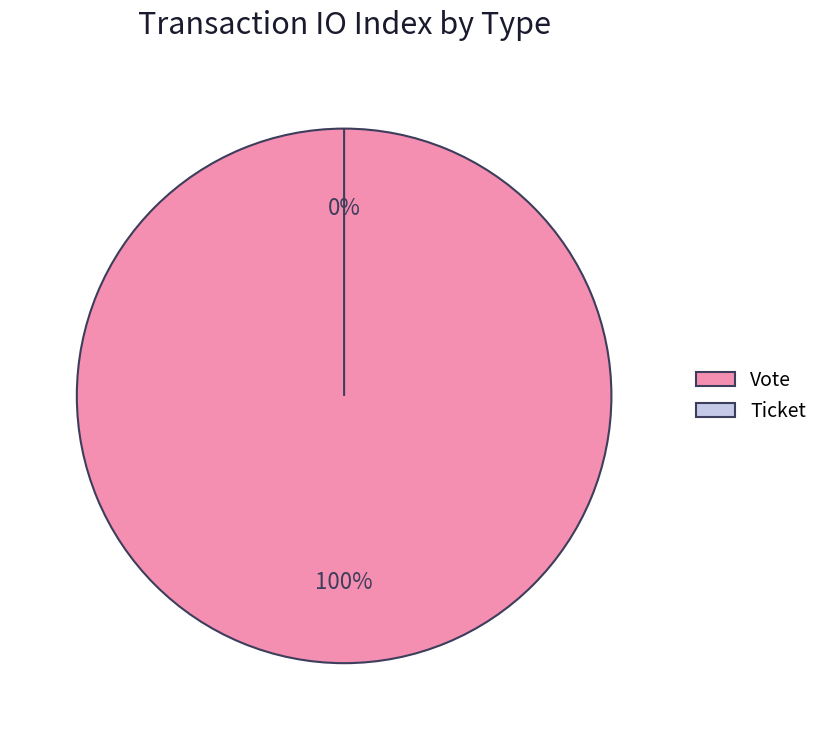

Which has a higher value, Ticket or Vote?

Vote